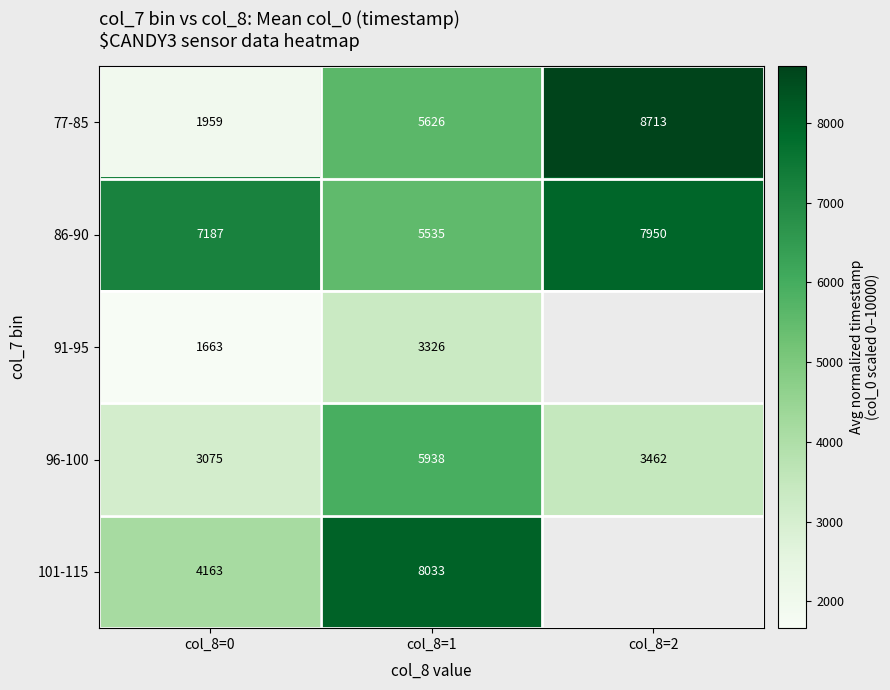

Rank the series at col_8=1 from lowest to highest value.

91-95, 86-90, 77-85, 96-100, 101-115